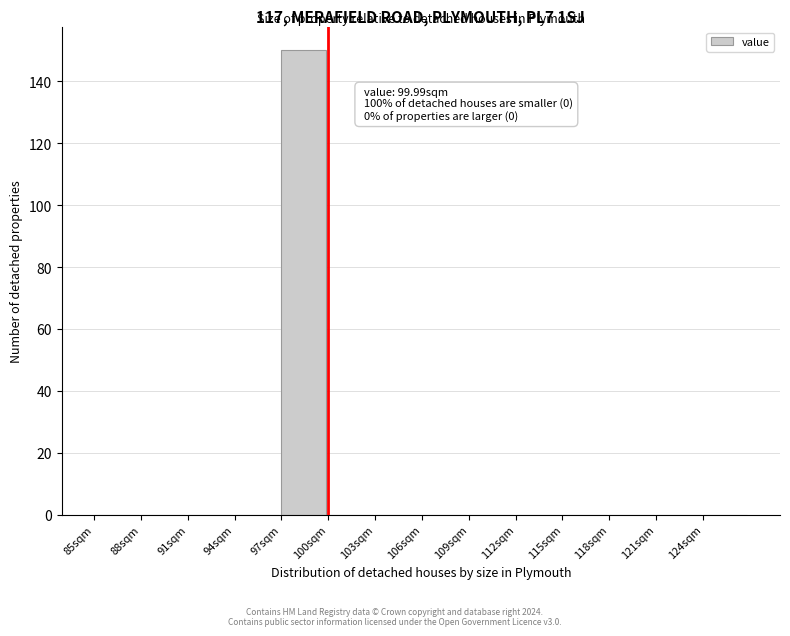

Which range on the x-axis has the tallest bar?

97 to 100